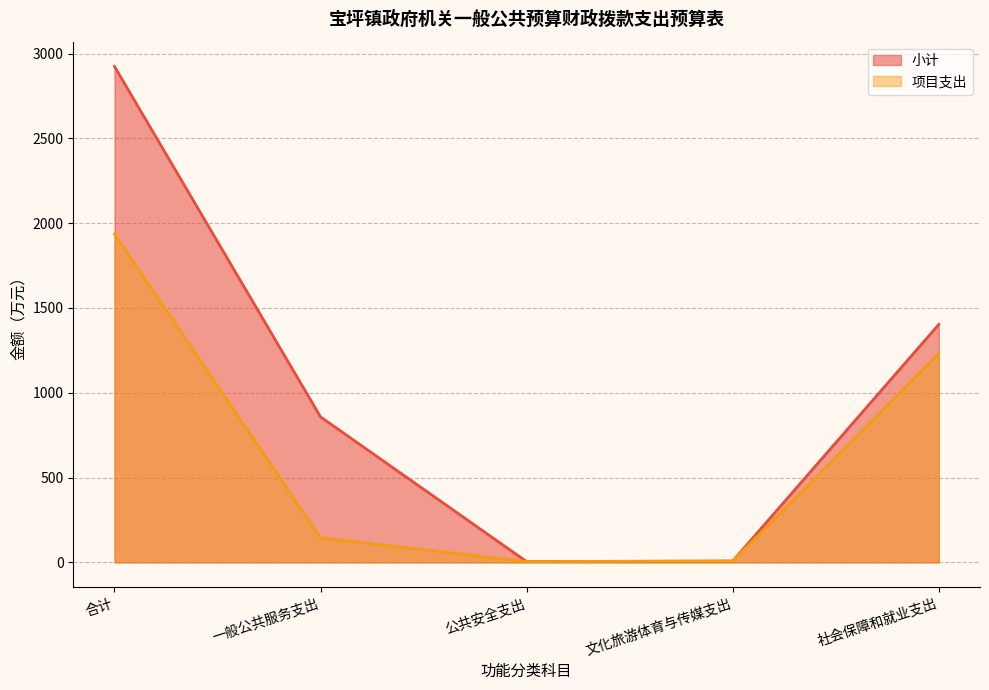

Is the value of 项目支出 at 公共安全支出 greater than the value of 小计 at 合计?

No